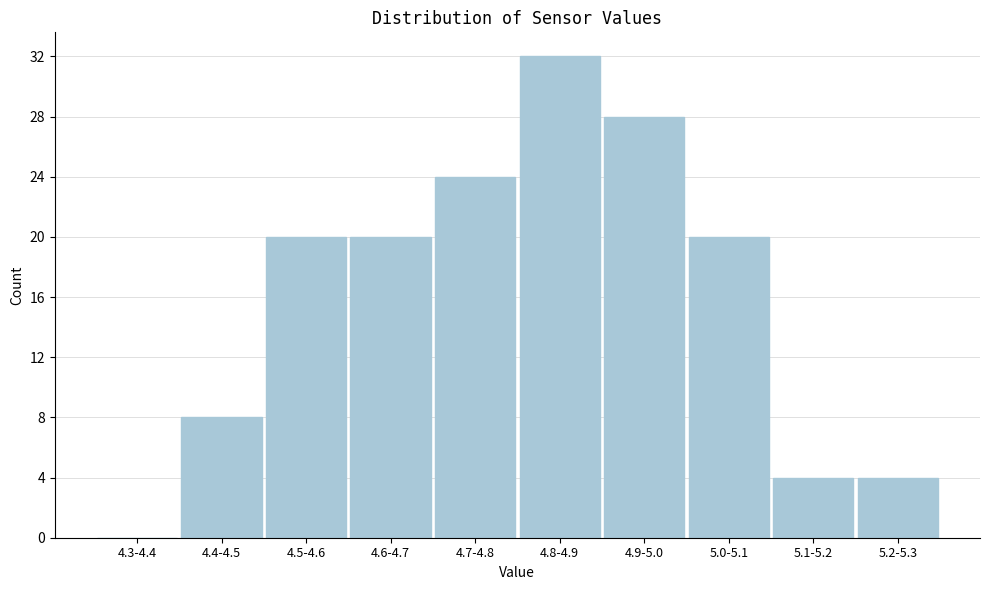

Reading left to right, list all the values displayed in this chart.

4.3-4.4=0	4.4-4.5=8	4.5-4.6=20	4.6-4.7=20	4.7-4.8=24	4.8-4.9=32	4.9-5.0=28	5.0-5.1=20	5.1-5.2=4	5.2-5.3=4